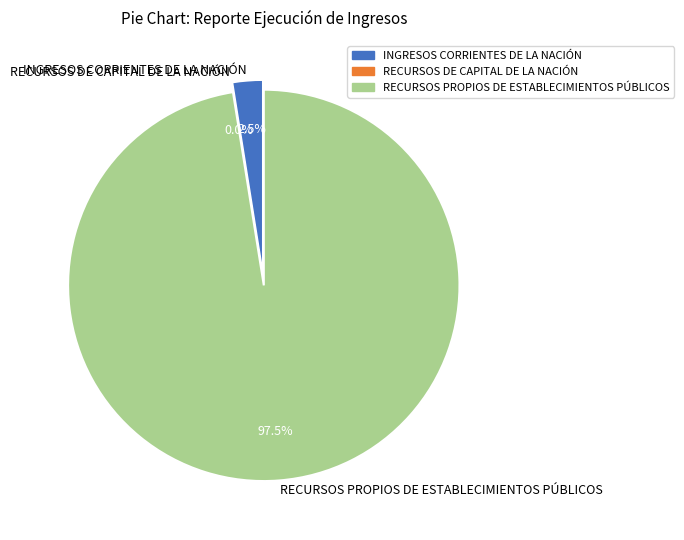

Rank the categories by value from highest to lowest.

RECURSOS PROPIOS DE ESTABLECIMIENTOS PÚBLICOS, INGRESOS CORRIENTES DE LA NACIÓN, RECURSOS DE CAPITAL DE LA NACIÓN